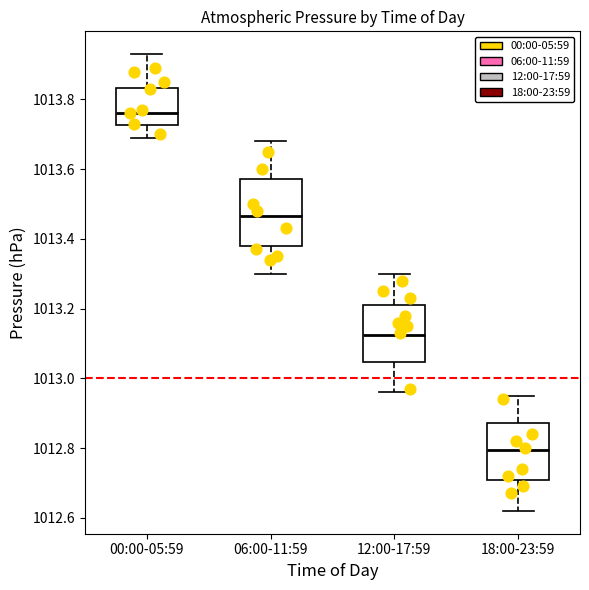

Reading left to right, read every box against the y-axis: the position of its median line, the range the box covers, and the ends of its whiskers. The values are not printed on the chart, so give them approximately, as read against the axis.

00:00-05:59: median 1013.76, box 1013.72 to 1013.84, whiskers 1013.70 to 1013.94
06:00-11:59: median 1013.46, box 1013.38 to 1013.58, whiskers 1013.30 to 1013.68
12:00-17:59: median 1013.12, box 1013.04 to 1013.22, whiskers 1012.96 to 1013.30
18:00-23:59: median 1012.80, box 1012.72 to 1012.88, whiskers 1012.62 to 1012.96